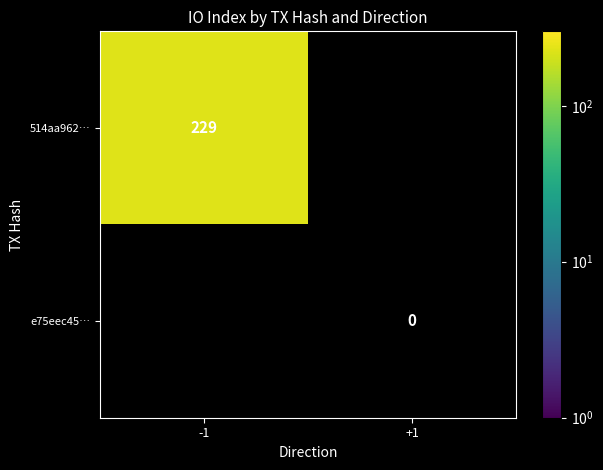

At how many categories does at least one series exceed 72?

1